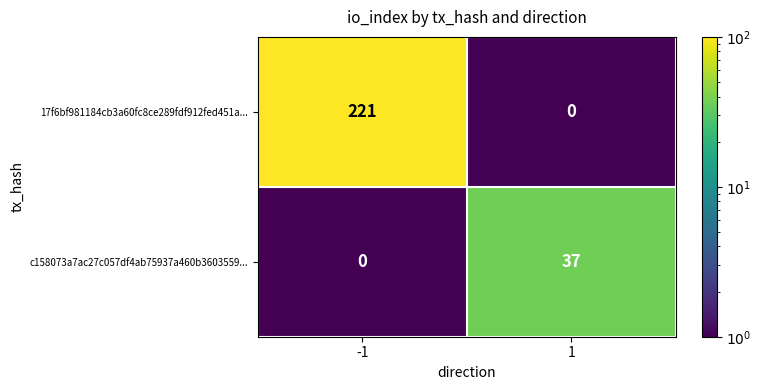

What is the sum of the c158073a7ac27c057df4ab75937a460b3603559... values at -1 and 1?

37